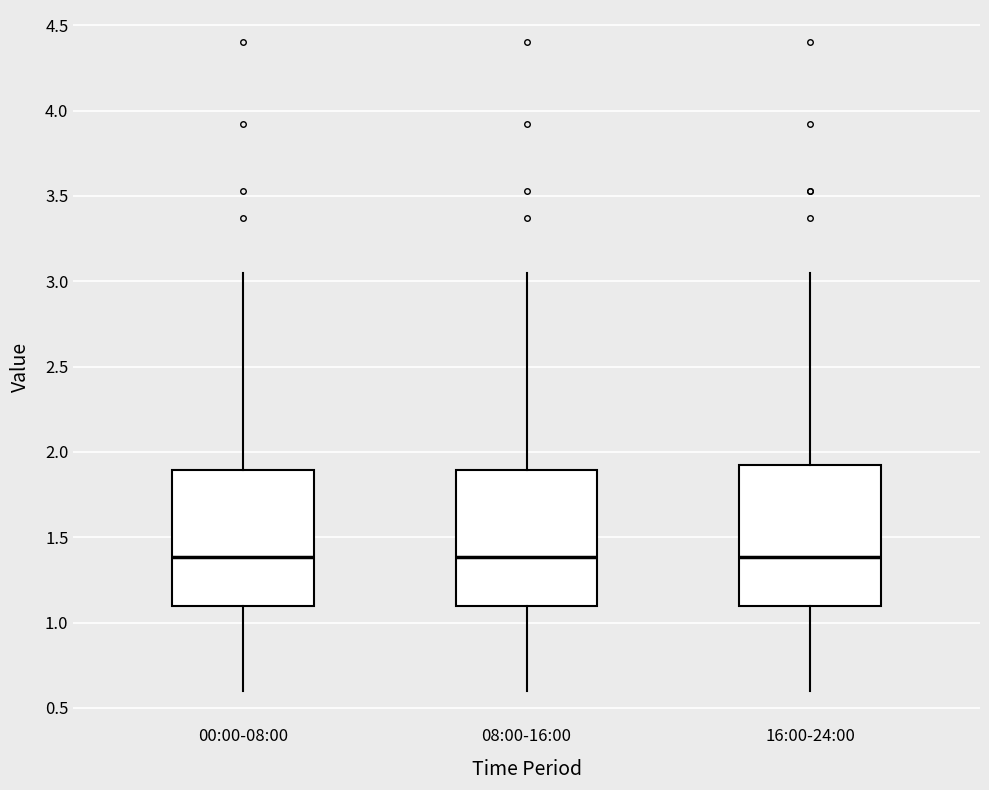

Reading left to right, read every box against the y-axis: the position of its median line, the range the box covers, and the ends of its whiskers. The values are not printed on the chart, so give them approximately, as read against the axis.

00:00-08:00: median 1.40, box 1.10 to 1.90, whiskers 0.60 to 3.05
08:00-16:00: median 1.40, box 1.10 to 1.90, whiskers 0.60 to 3.05
16:00-24:00: median 1.40, box 1.10 to 1.95, whiskers 0.60 to 3.05